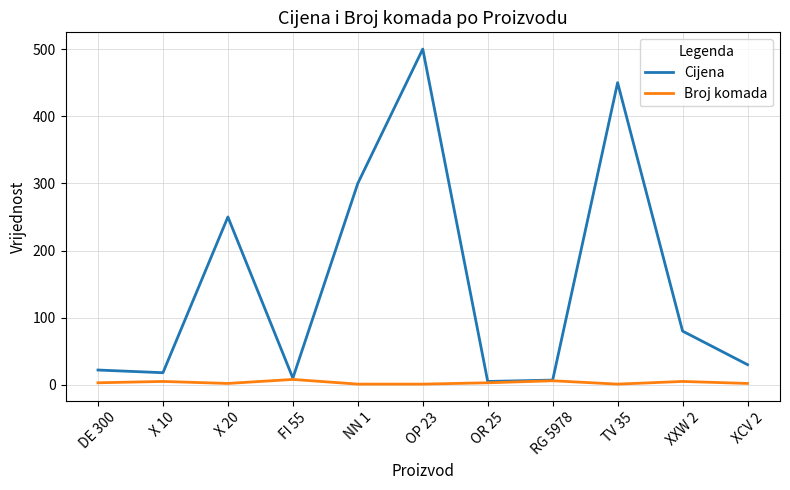

The Broj komada series shows 3 at OR 25. True or false?

True